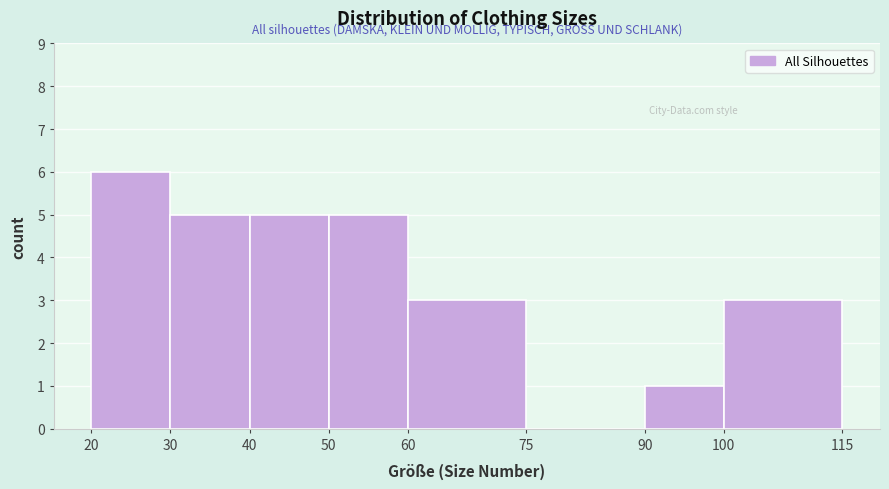

Reading left to right, list every bar in this chart as the range it spans on the x-axis followed by its height. The values are not printed on the chart, so give them approximately, as read against the axis.

20 to 30: 6
30 to 40: 5
40 to 50: 5
50 to 60: 5
60 to 75: 3
75 to 90: 0
90 to 100: 1
100 to 115: 3